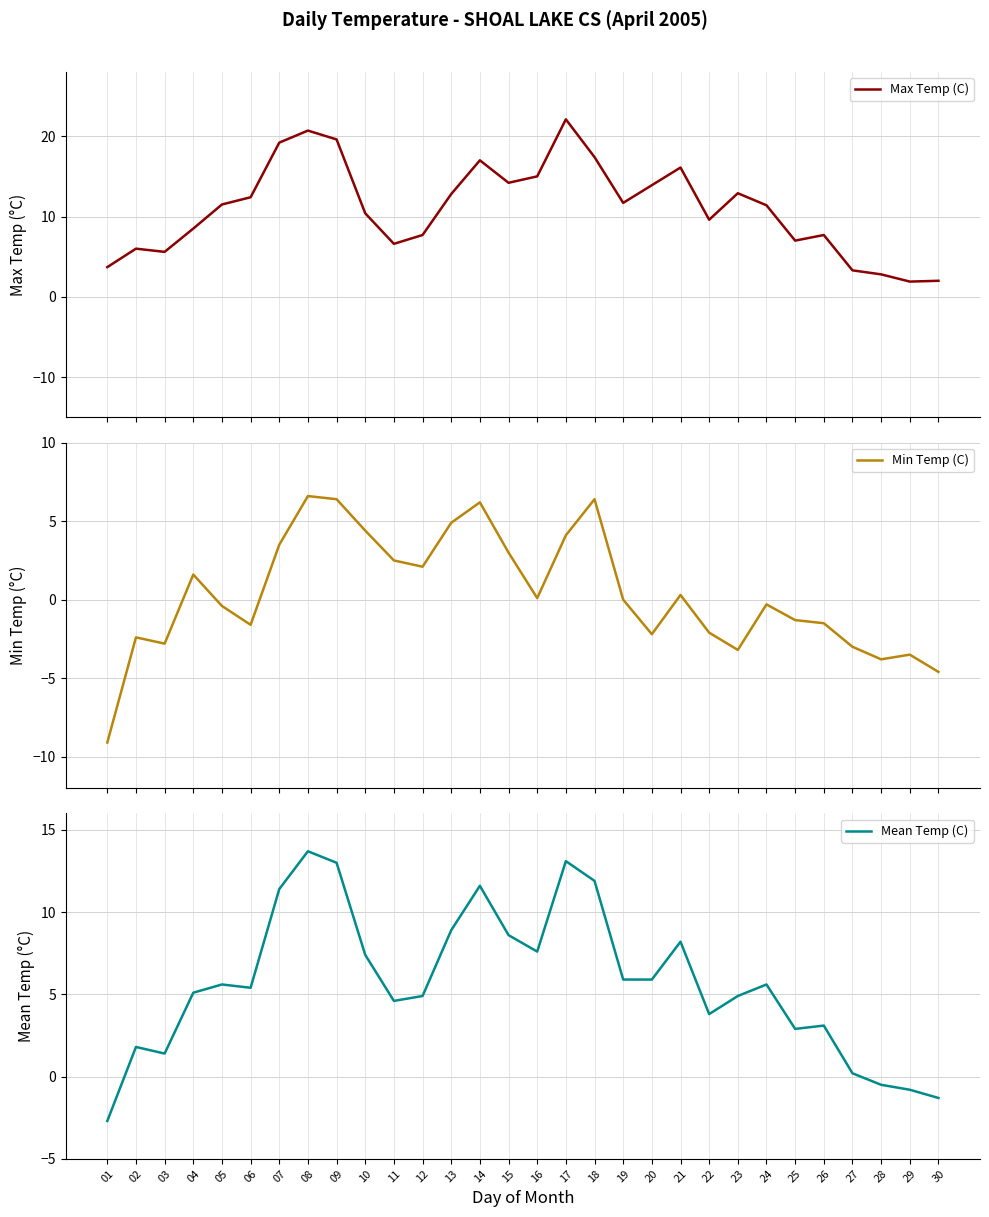

How many distinct data groups are displayed?

3